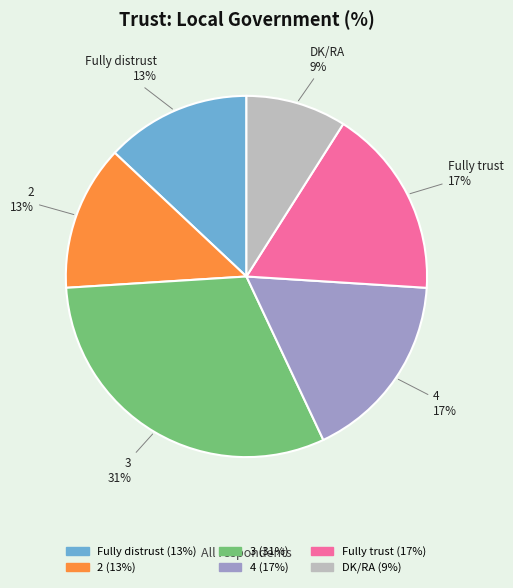

Combined, do Fully distrust and DK/RA account for over 50%?

No